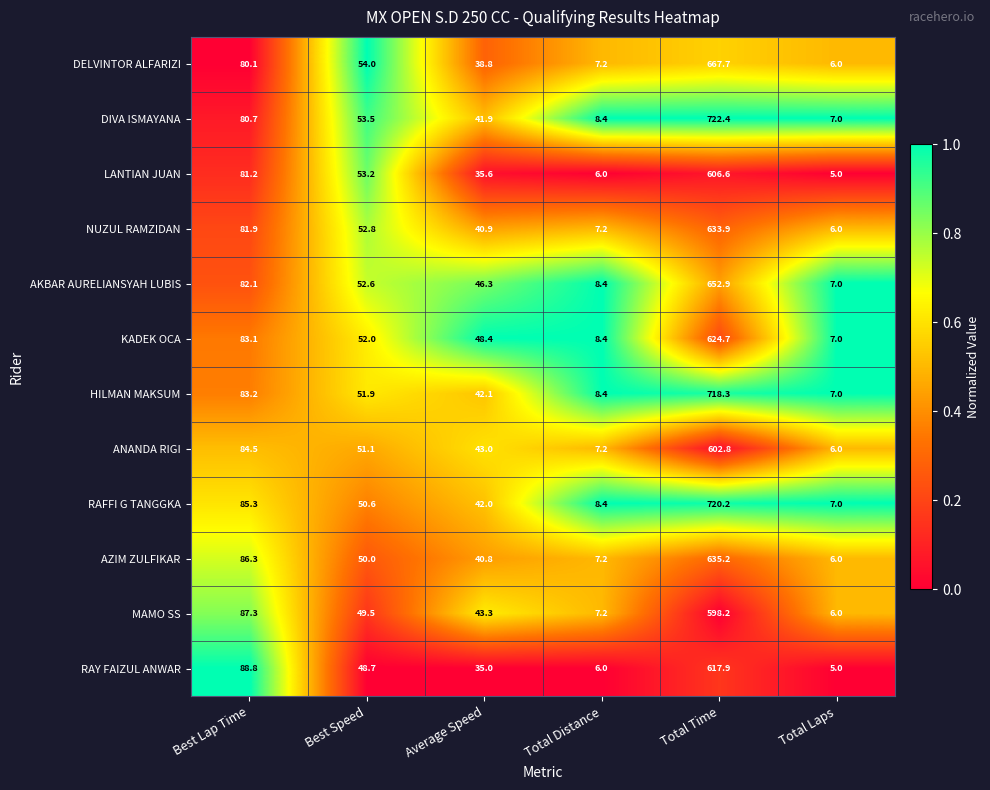

What is the difference between the maximum and minimum values in the RAFFI G TANGGKA series?

713.2